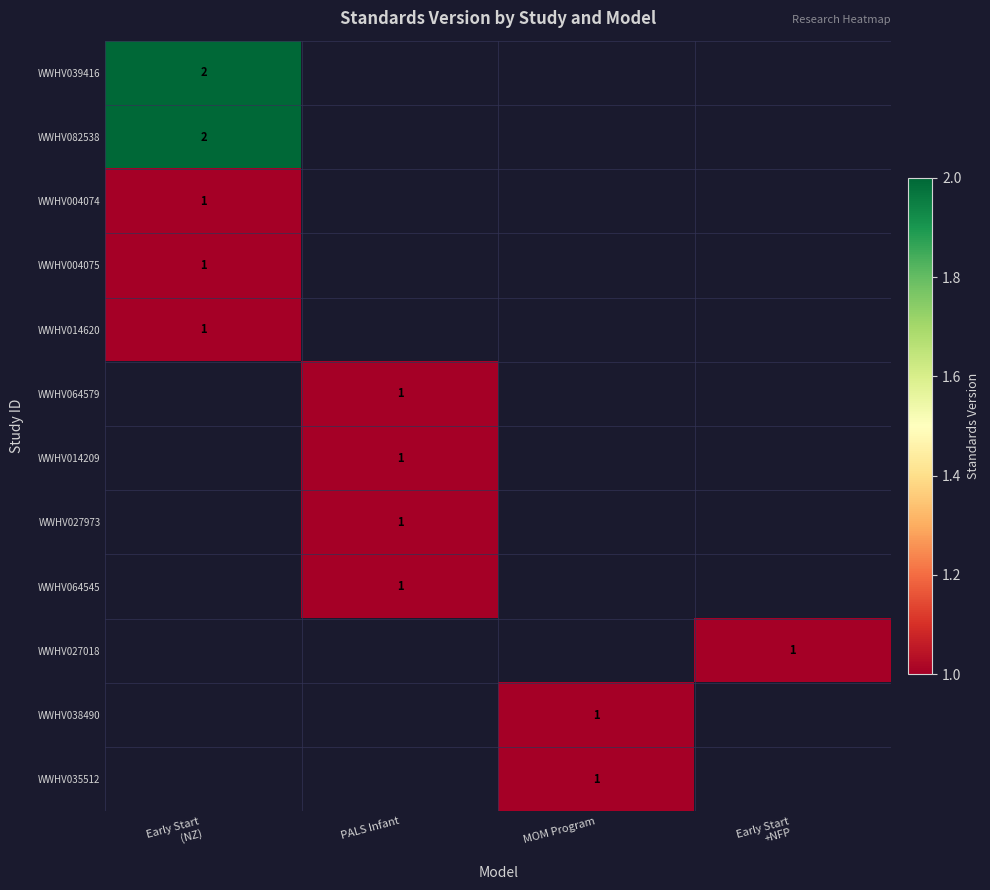

True or false: WWHV027973 has a value of 1 at PALS Infant.

True